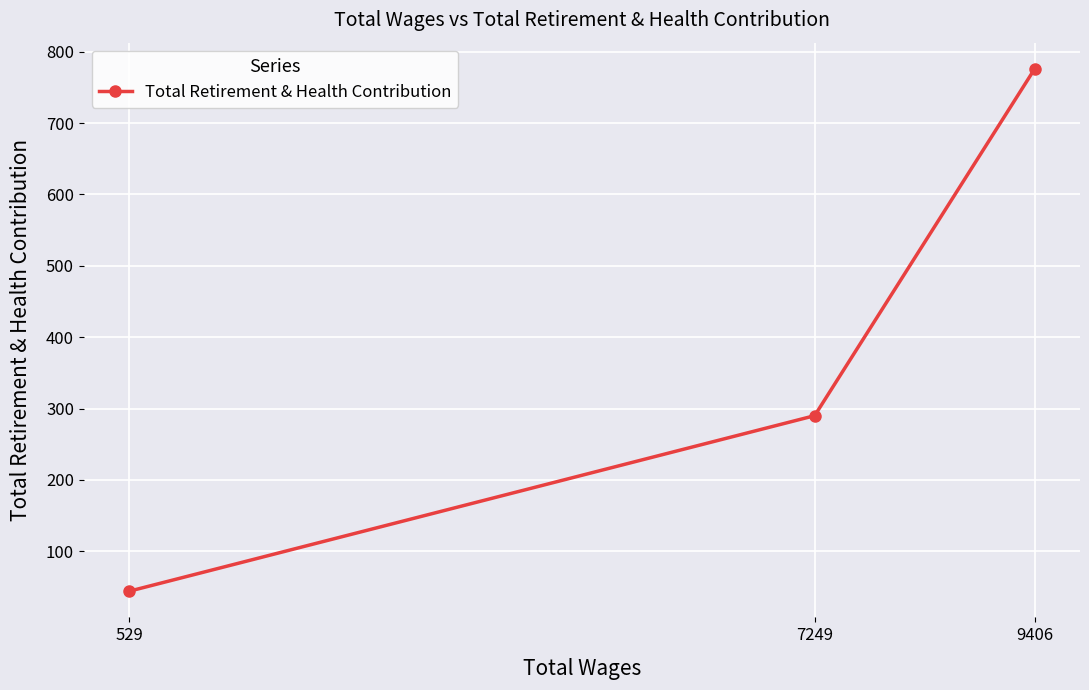

The chart shows a value of 44 at 529. True or false?

True